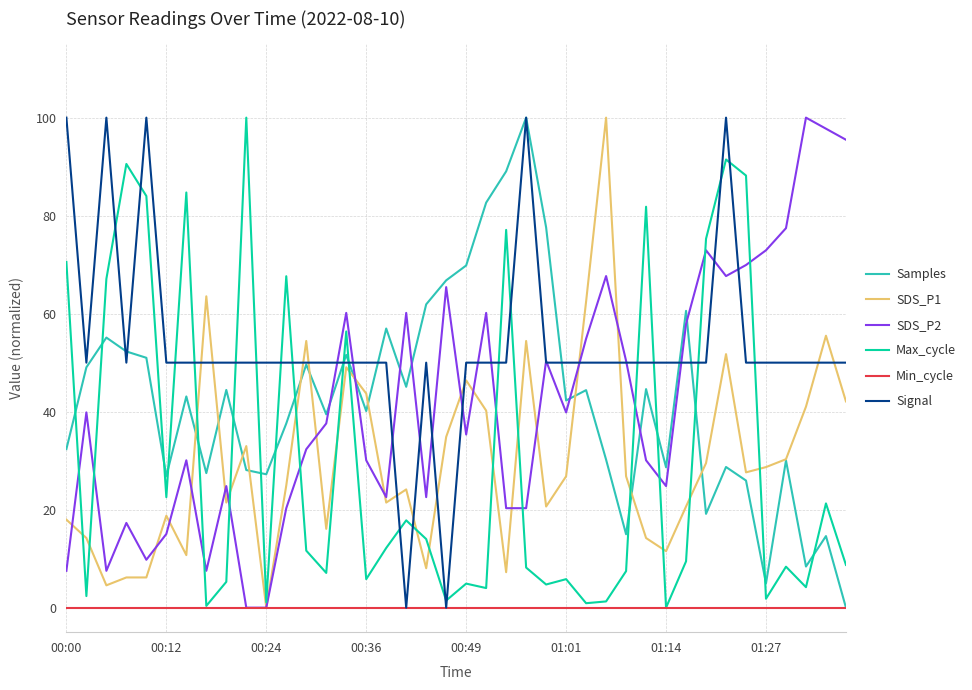

True or false: SDS_P2 and Samples intersect in this chart.

True